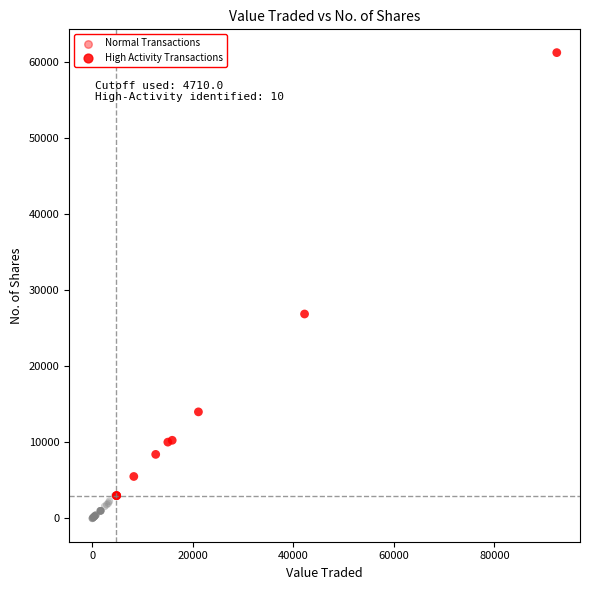

Which series has the widest spread of Y values?

High Activity Transactions